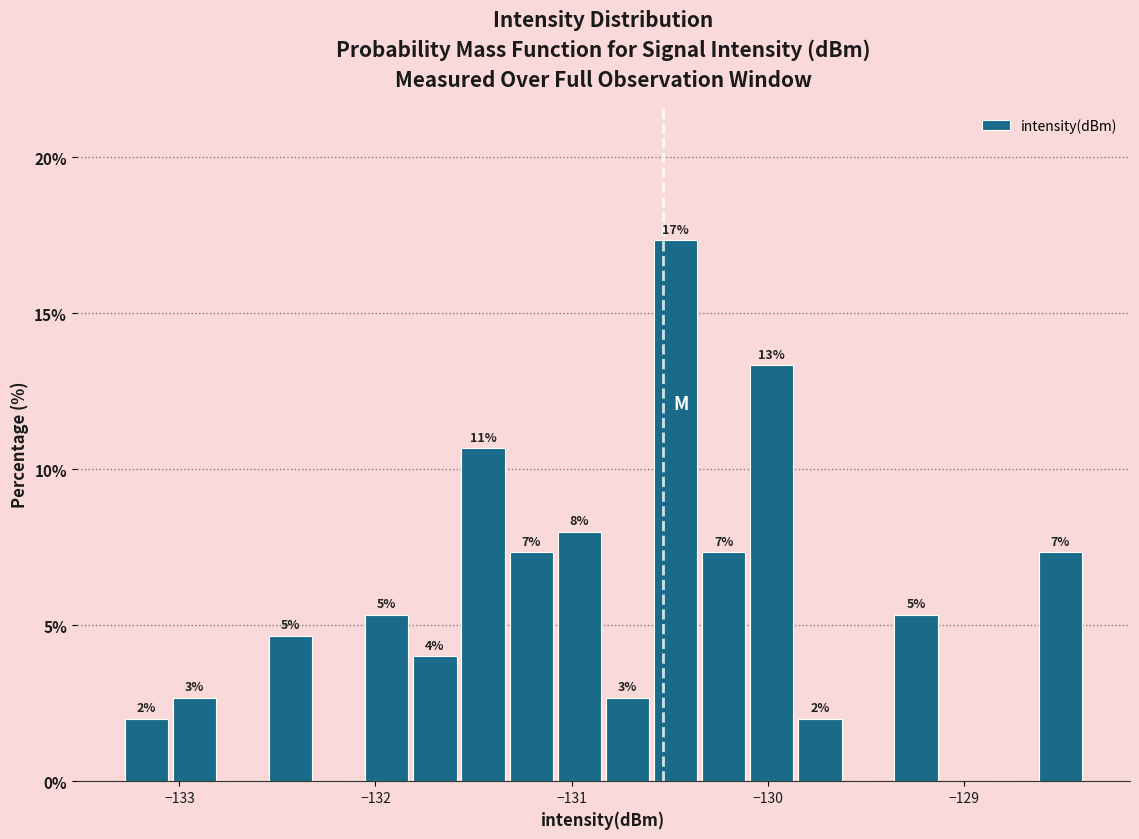

Read against the x-axis, roughly where is the centre of the tallest bar?

-130.5